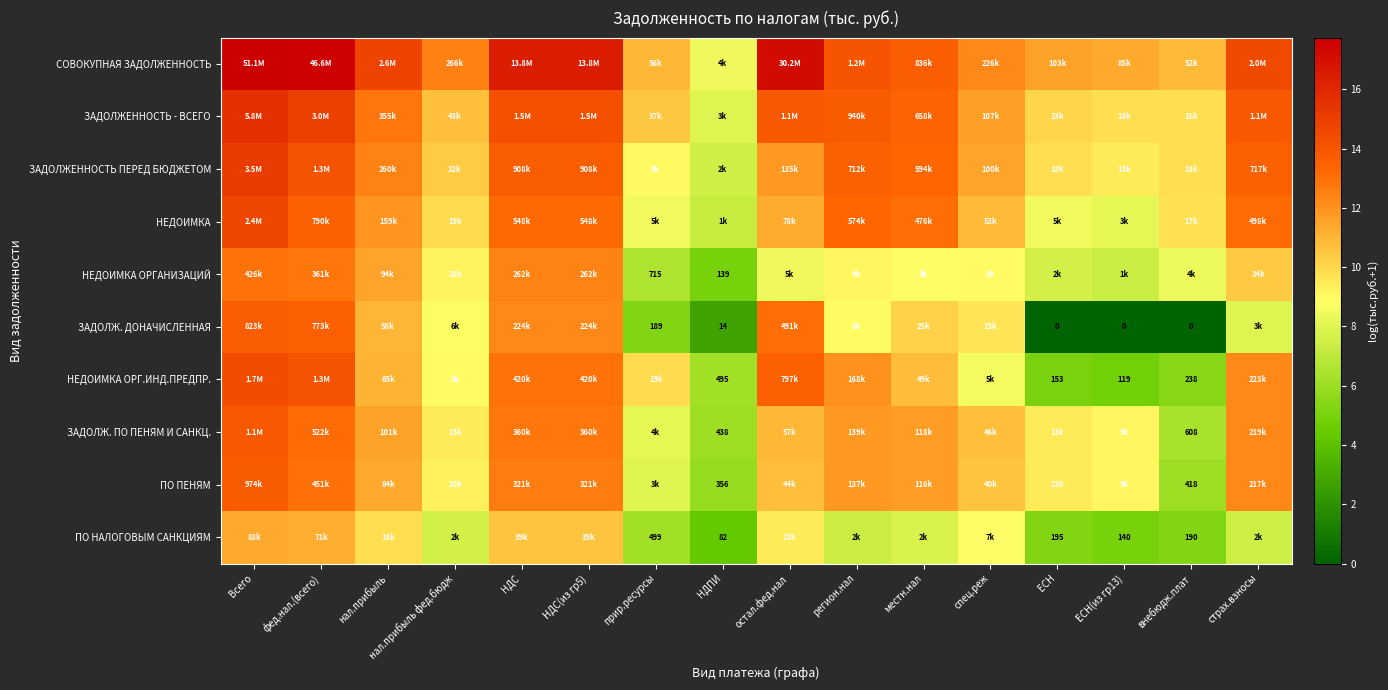

How many categories are shown in the chart?

16